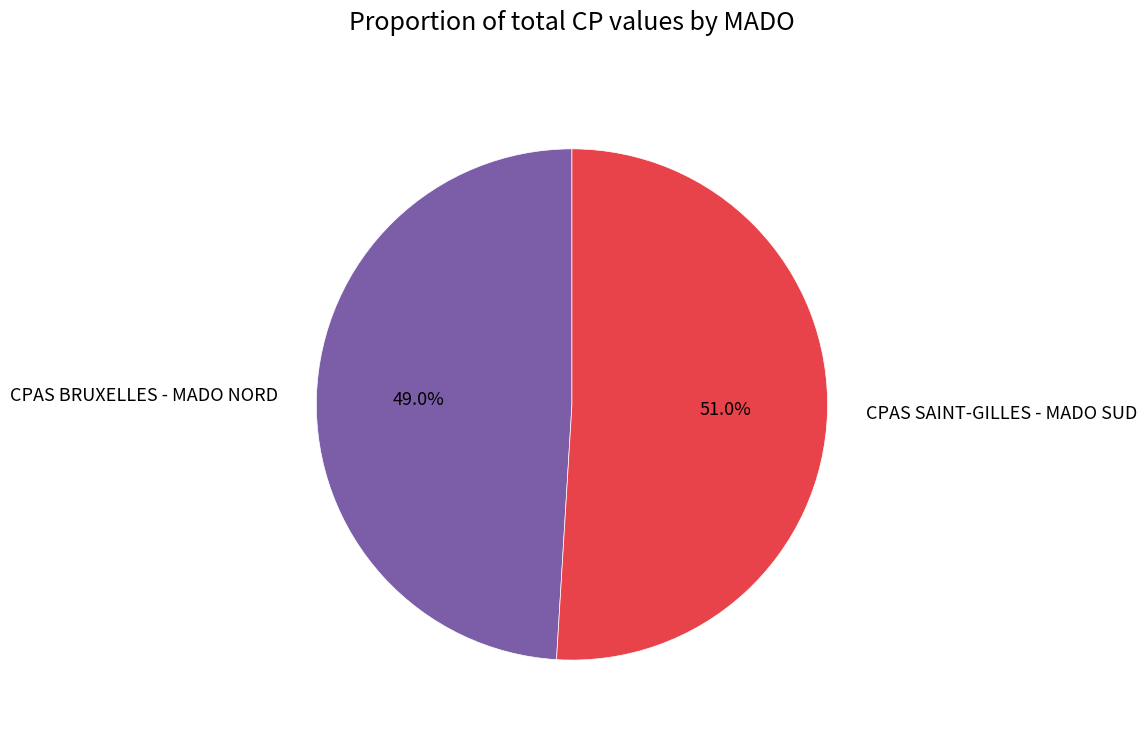

Which slice is the largest?

CPAS SAINT-GILLES - MADO SUD